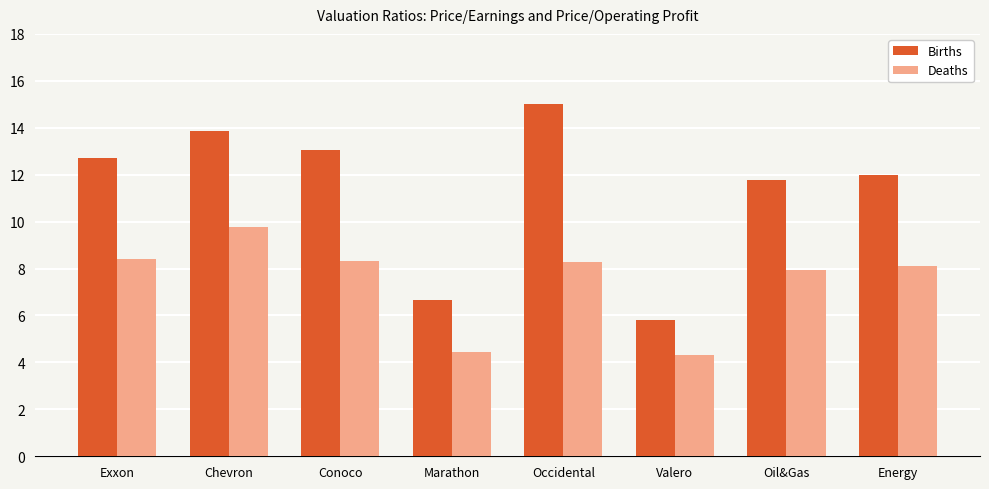

The Deaths series shows 12.5 at Oil&Gas. True or false?

False